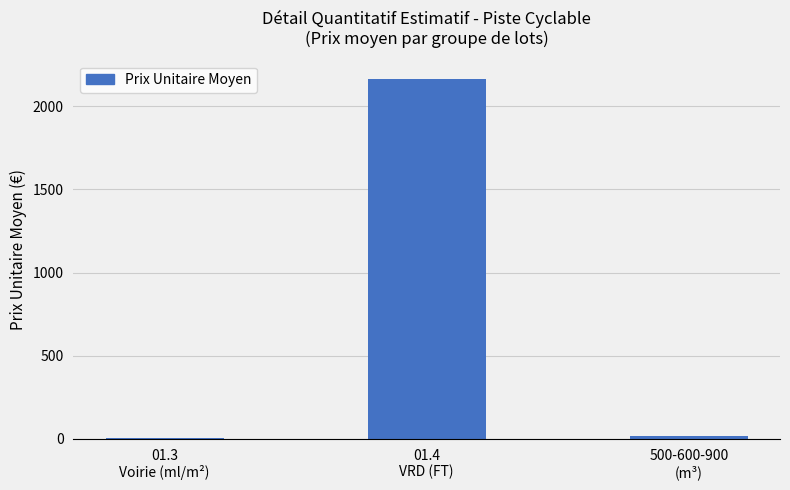

What is the greatest value displayed?

2166.7